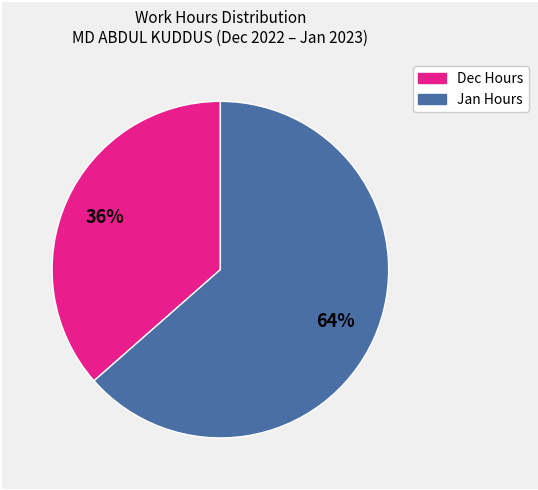

How many segments does this pie chart have?

2